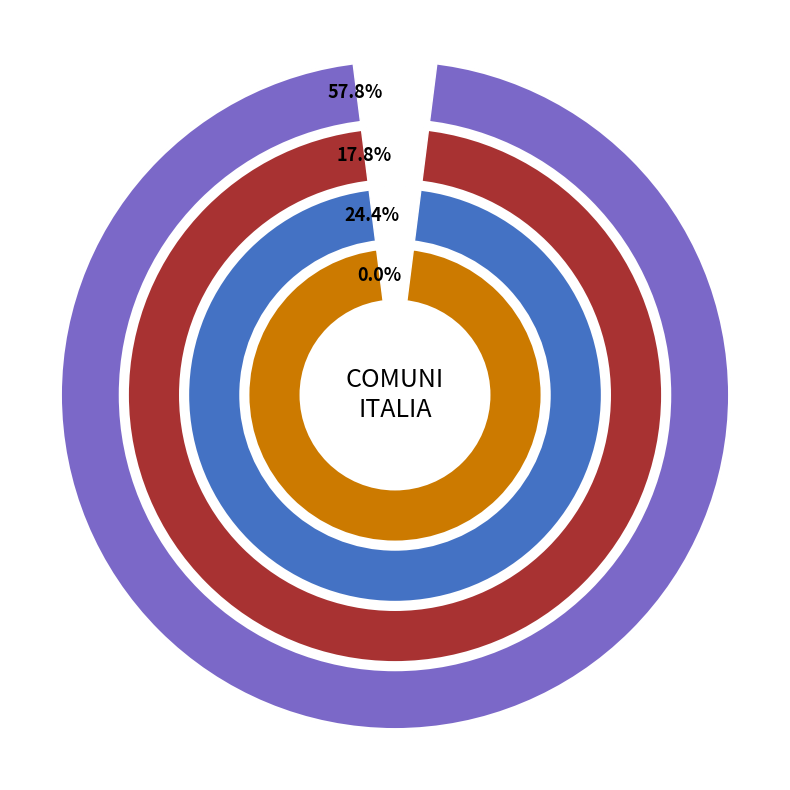

Do LOMBARDIA and UMBRIA together represent more than half of the pie?

No